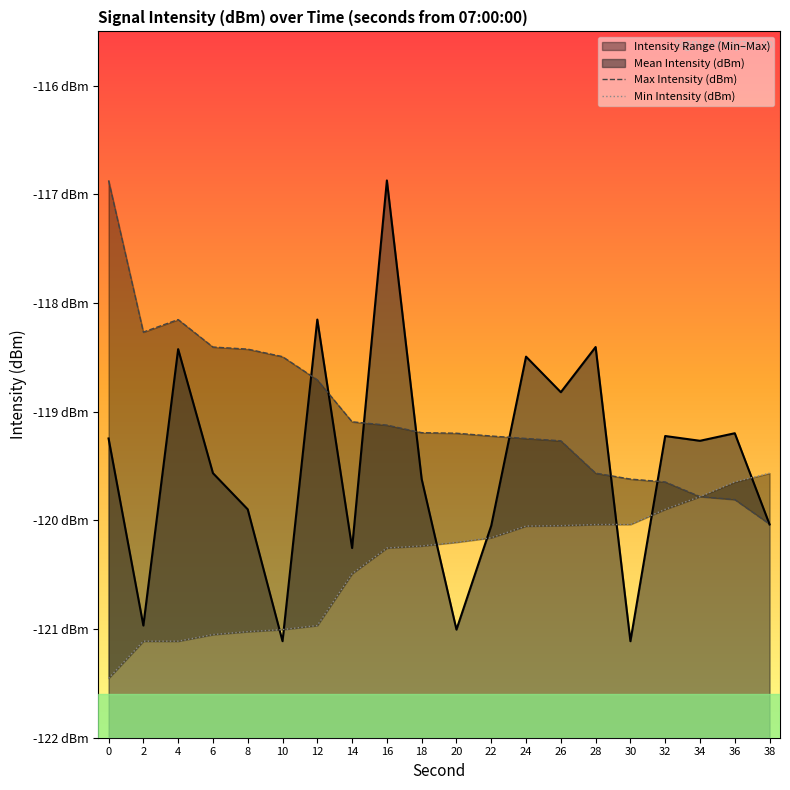

Is the value of Max Intensity (dBm) at 12 greater than the value of Min Intensity (dBm) at 20?

Yes